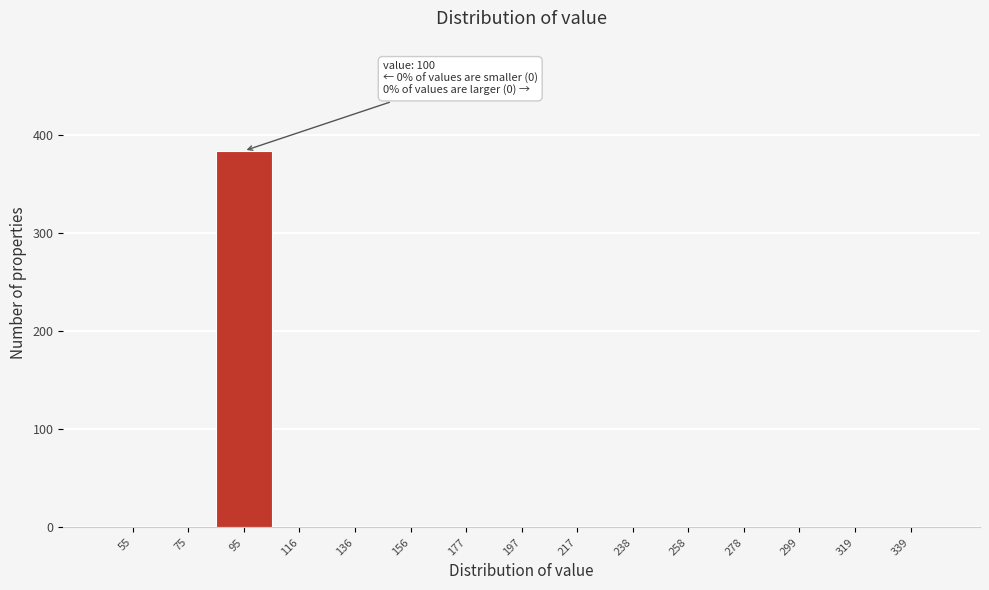

Reading left to right, extract all data points from this chart.

55=0	75=0	95=384	116=0	136=0	156=0	177=0	197=0	217=0	238=0	258=0	278=0	299=0	319=0	339=0